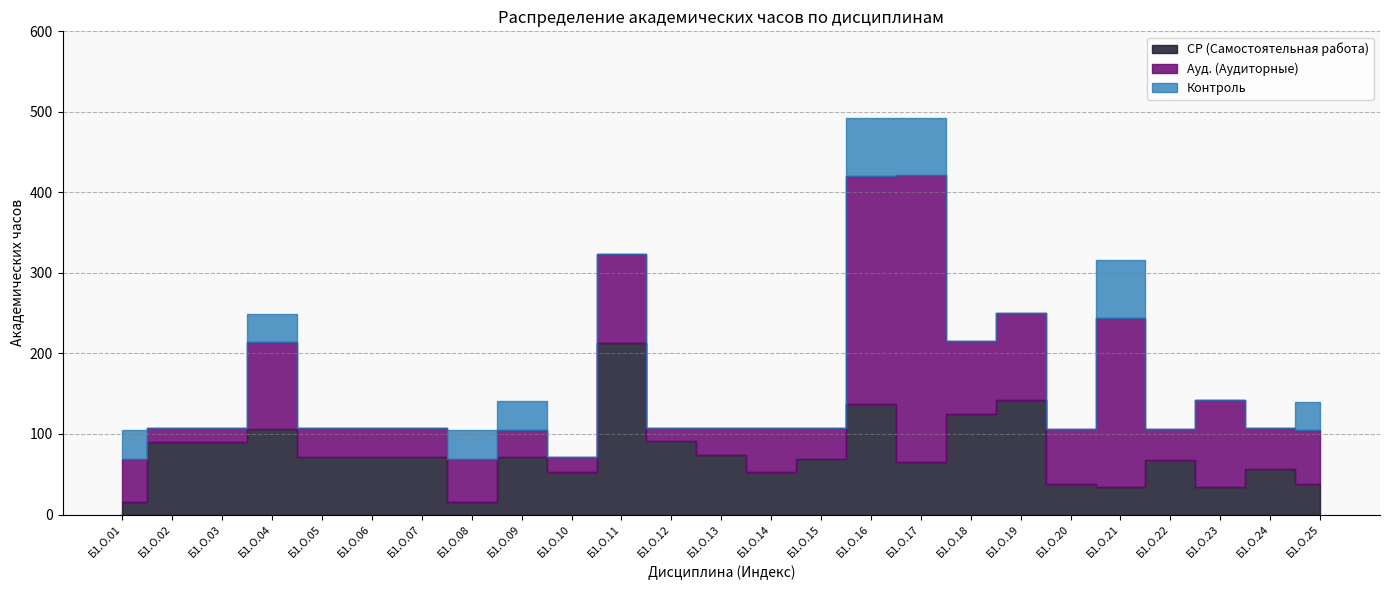

Where is СР (Самостоятельная работа) nearest to the value 114?

Б1.О.04